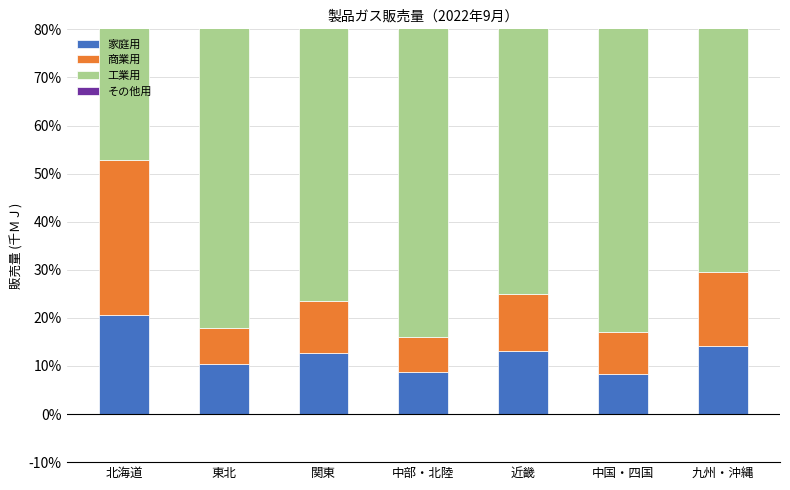

The 工業用 series shows 45.3 at 東北. True or false?

False